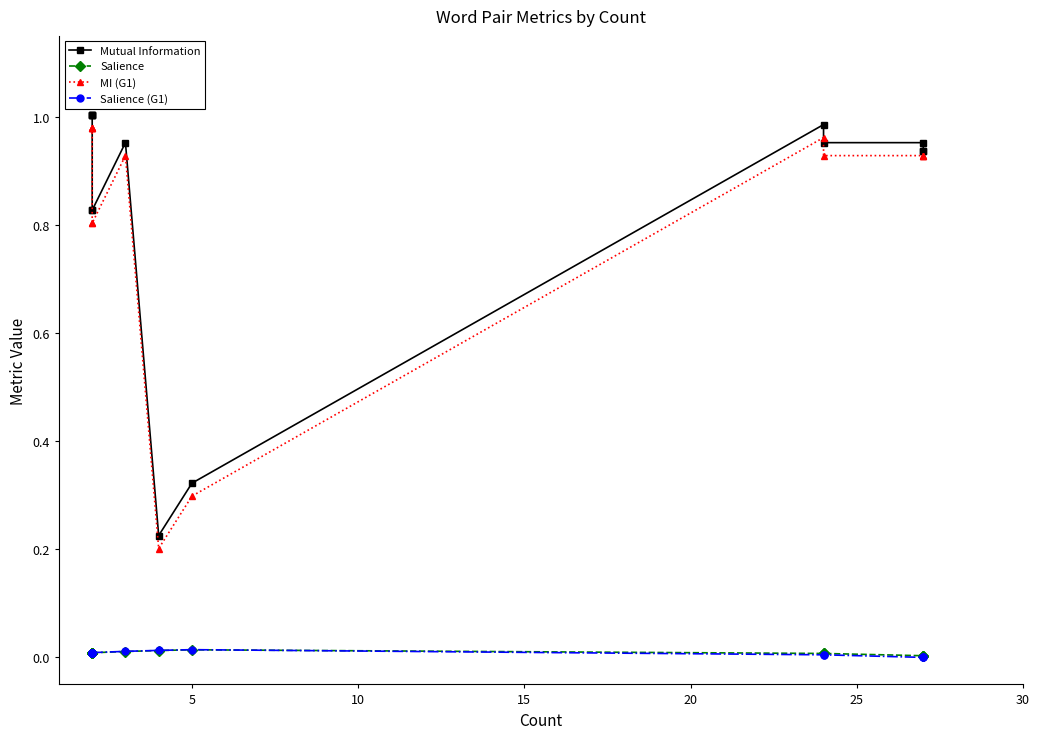

Rank the series by their maximum value, from highest to lowest.

Mutual Information, MI (G1), Salience (G1), Salience